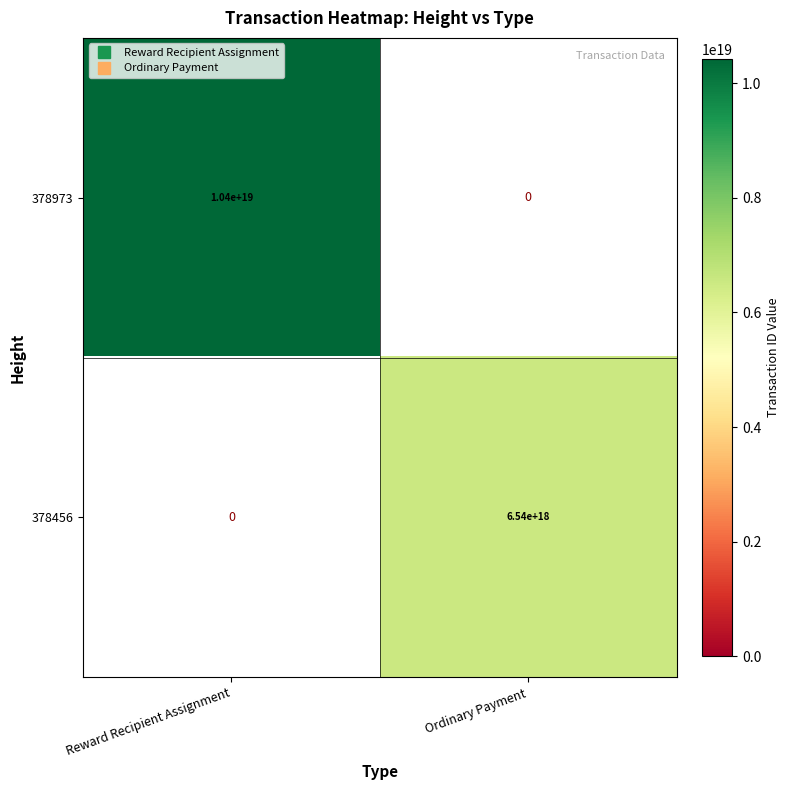

Which series has the widest spread of values?

378973